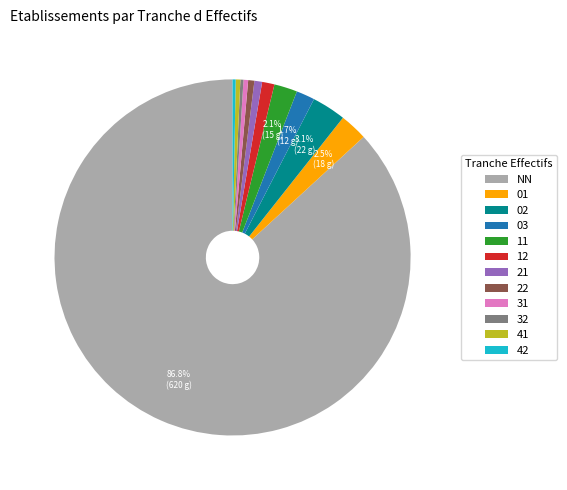

To the nearest percent, what is the difference between the 42 and 01 slice percentages?

2%